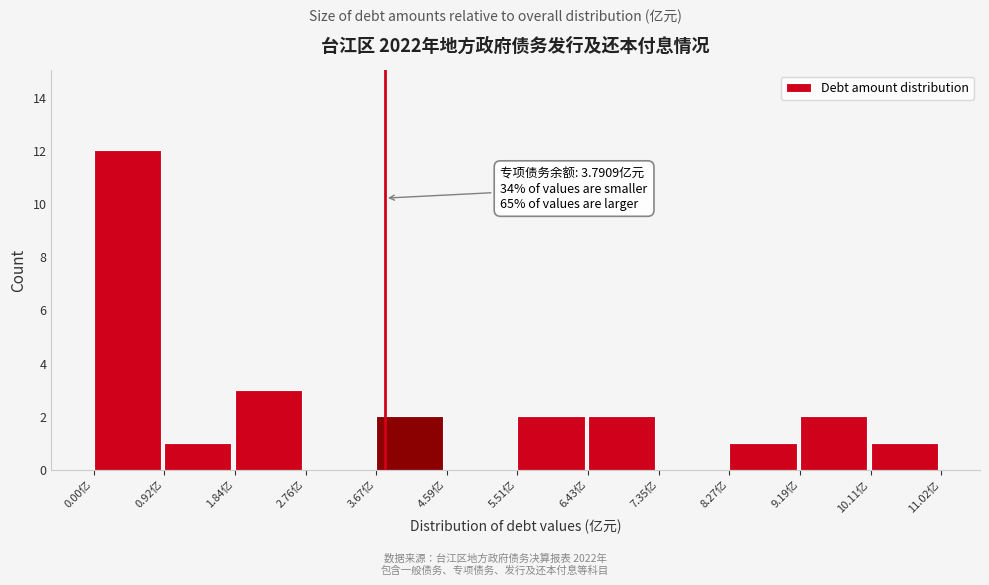

Which range on the x-axis has the tallest bar?

0.0 to 0.9